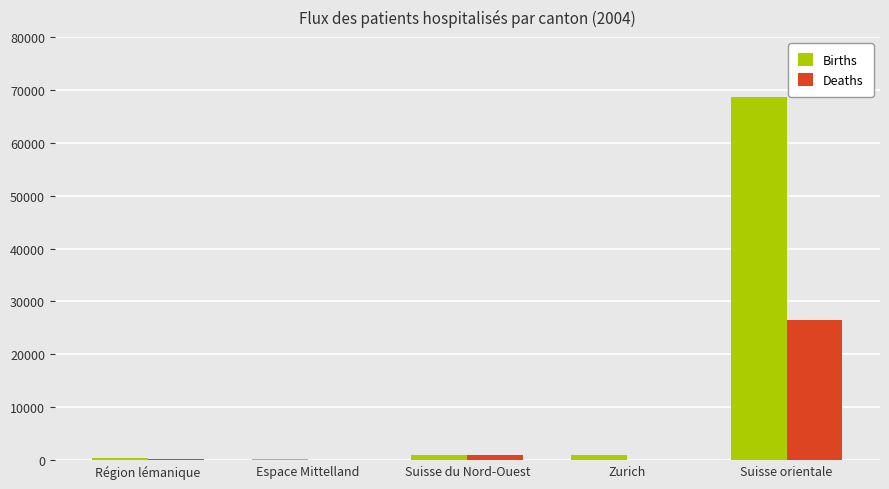

What is the maximum value shown in the chart?

68634